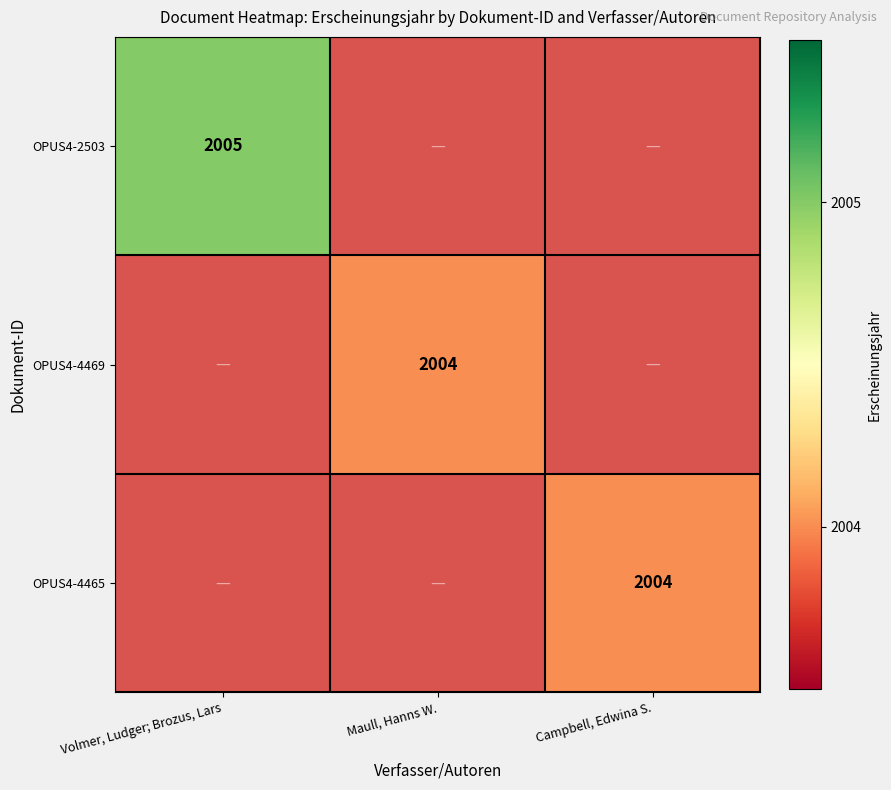

The OPUS4-4465 series shows 2004 at Campbell, Edwina S.. True or false?

True